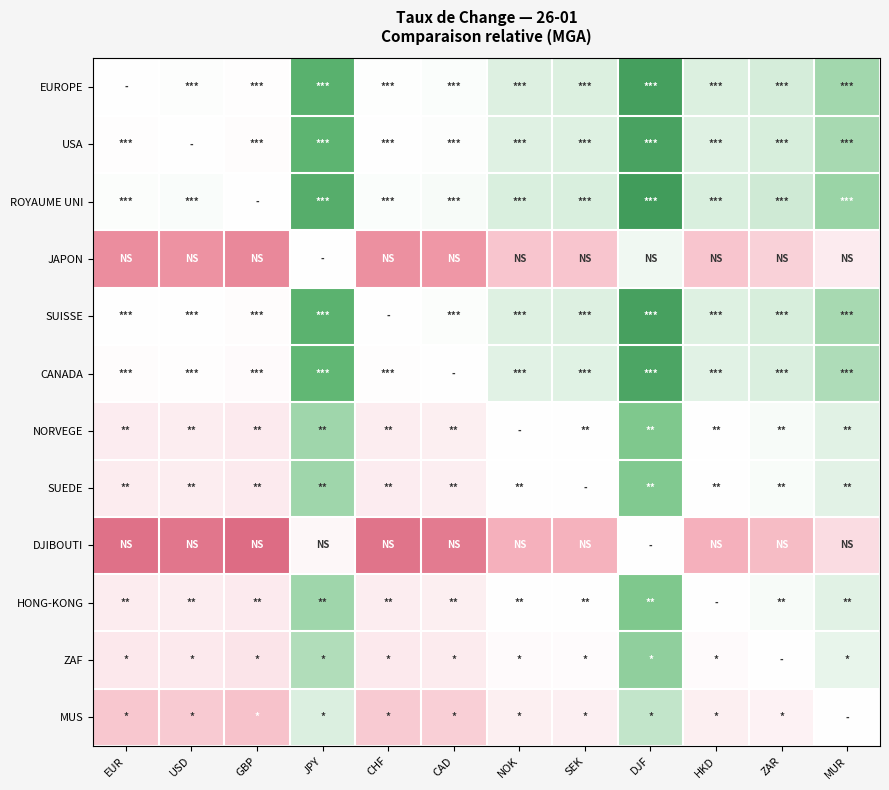

What is the total value across all series at DJF?

8.1